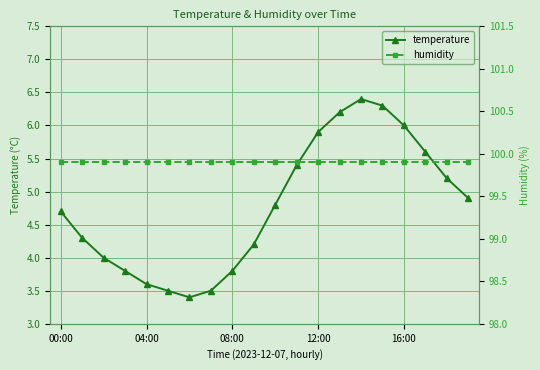

What is the approximate value of temperature at 17?

5.6